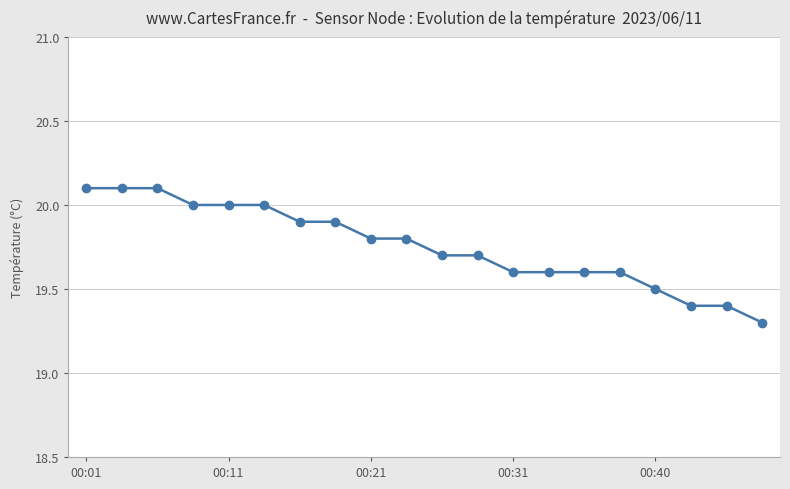

What is the value of the 8th point from the left?

19.9